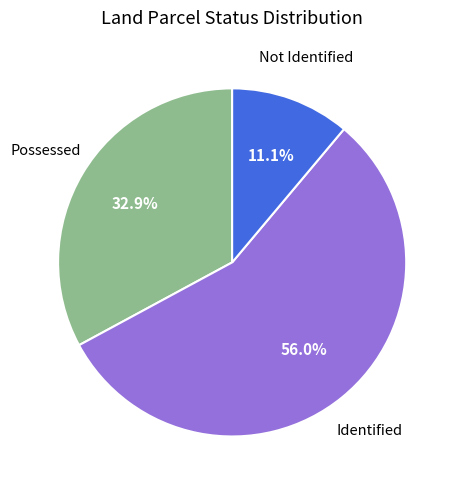

Does any single category account for the majority?

Yes